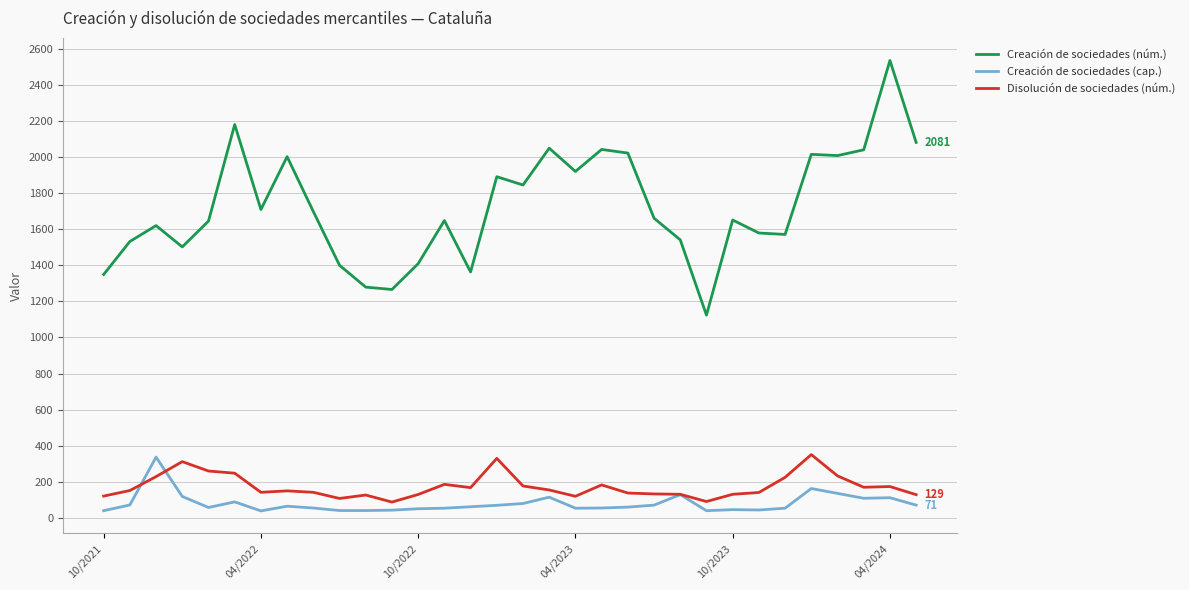

Which series has the widest spread of values?

Creación de sociedades (núm.)